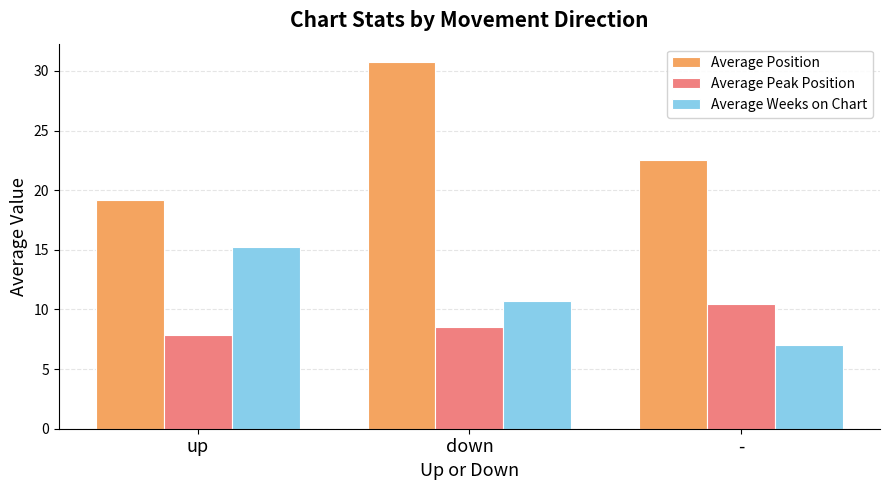

What is the difference between the Average Peak Position values at down and -?

2.0